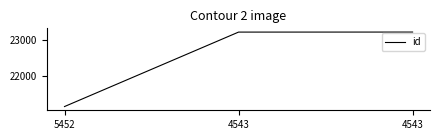

Reading left to right, extract all data points from this chart.

21120	23233	23234